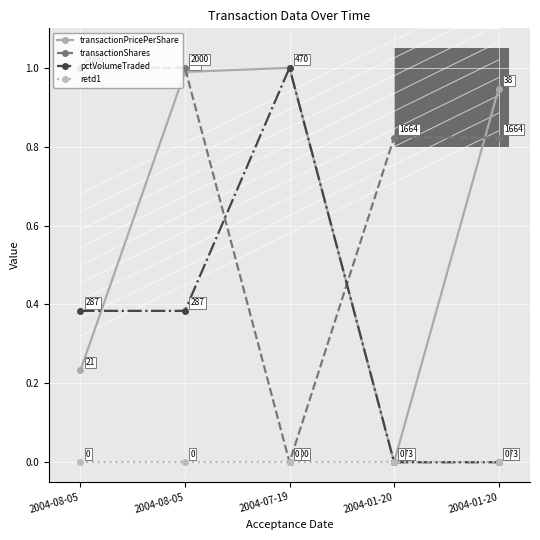

Where do transactionPricePerShare and transactionShares first cross each other?

2004-08-05 and 2004-07-19